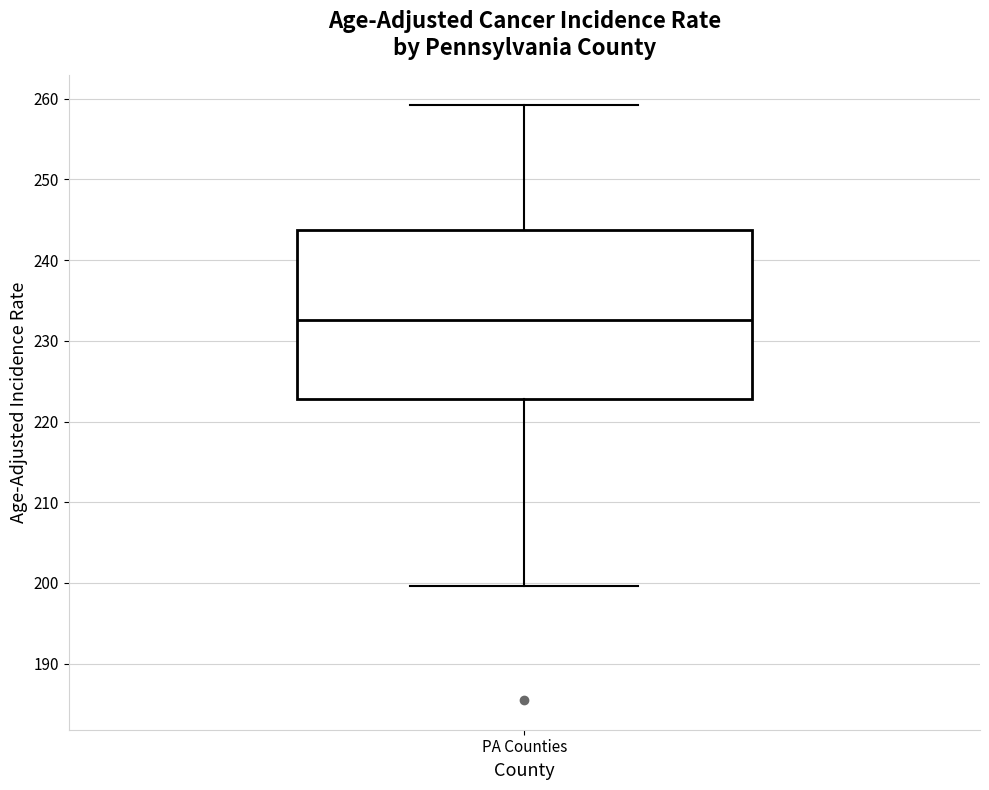

Where does the upper whisker of the box for PA Counties end on the y-axis? The values are not printed on the chart, so give them approximately, as read against the axis.

259